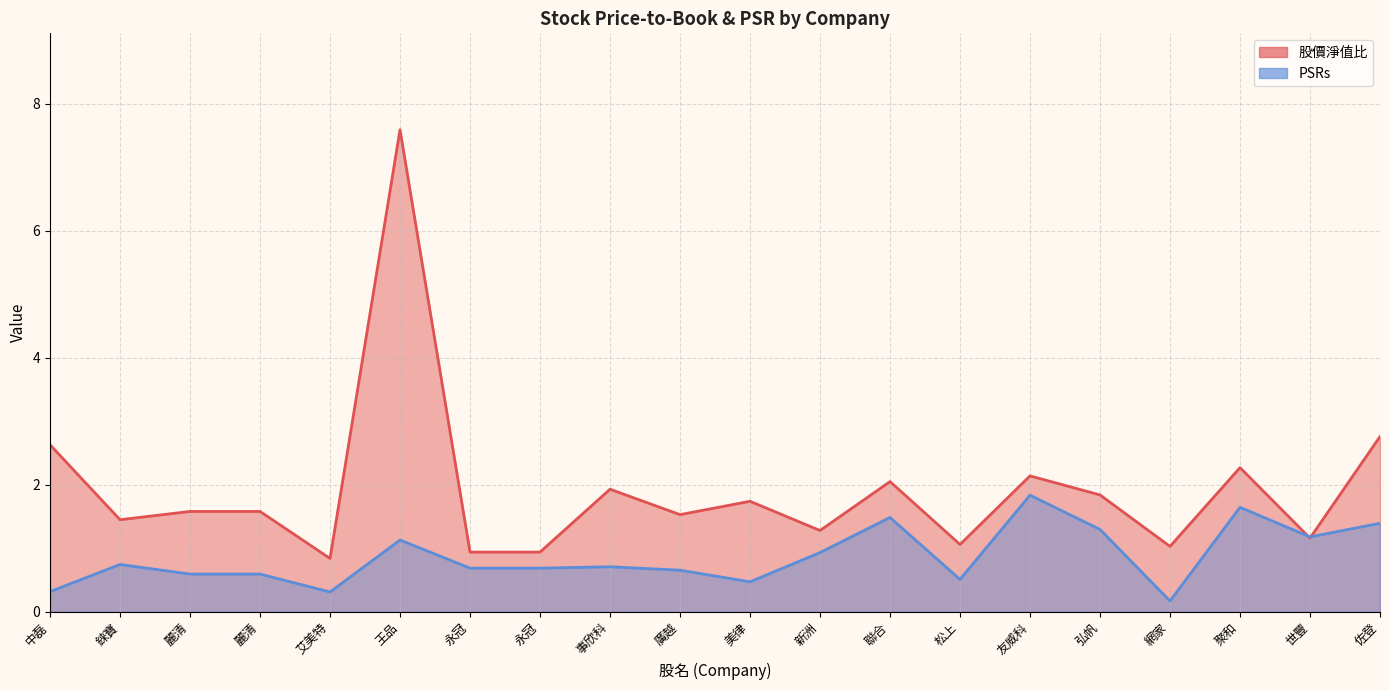

What is the maximum value for PSRs?

1.8